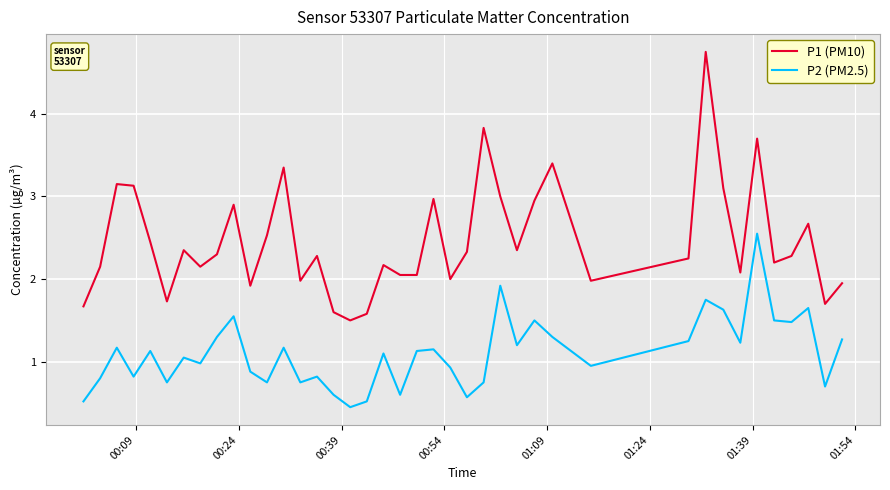

Which series has the largest total across all categories?

P1 (PM10)